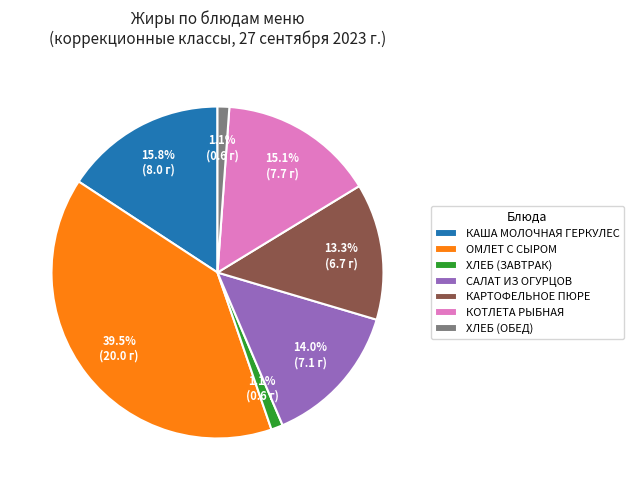

Which slice is the largest?

ОМЛЕТ С СЫРОМ